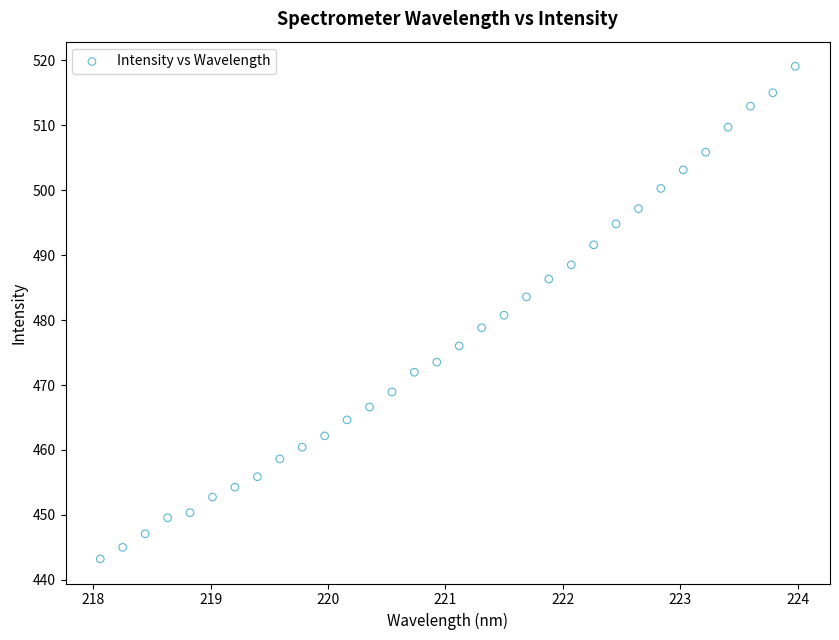

What is the range of X values (max minus min)?

5.9